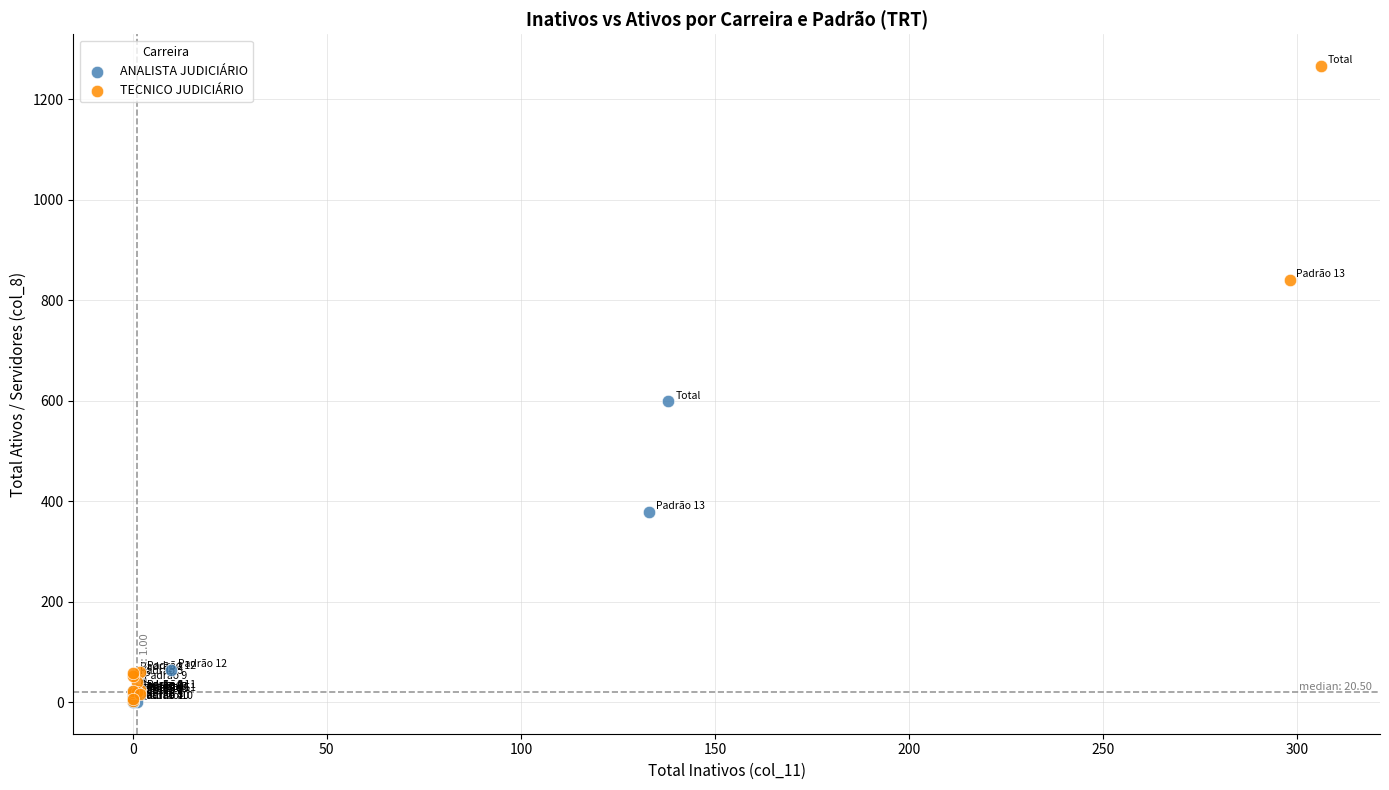

Which series contains the highest Y value?

TECNICO JUDICIÁRIO